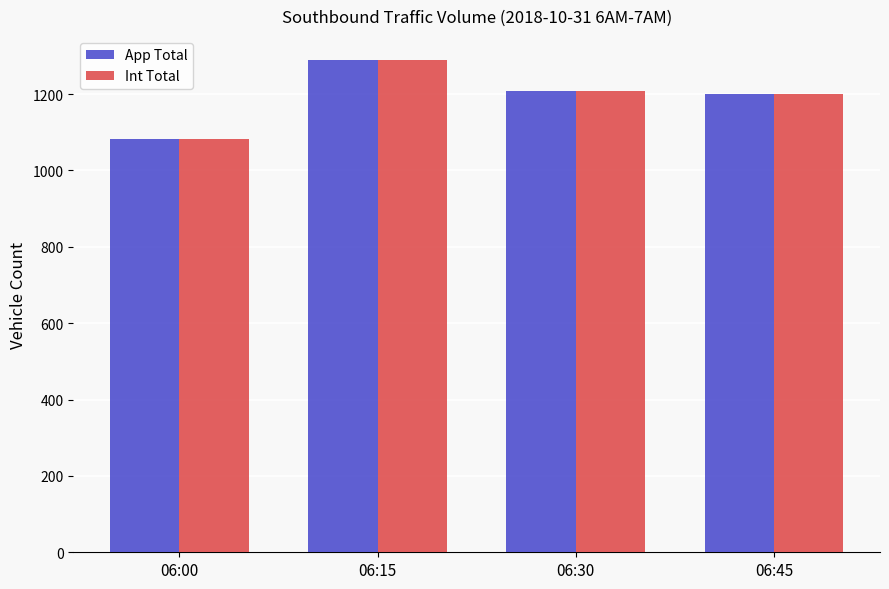

What is the smallest value displayed?

1082